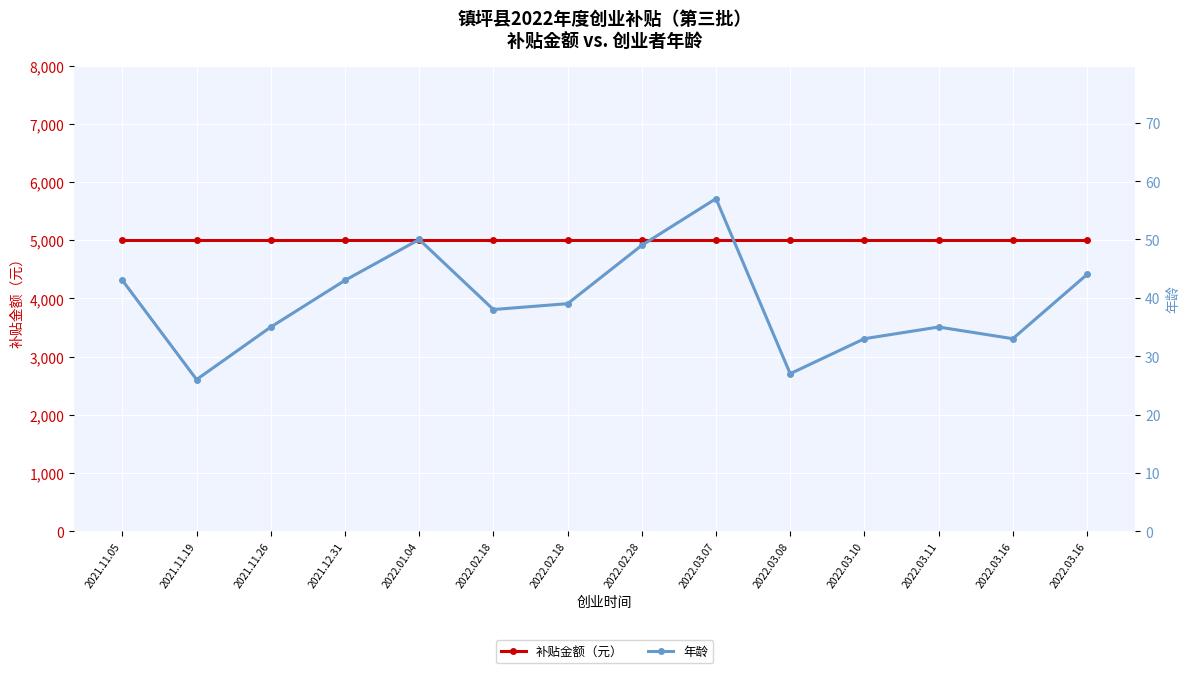

List the labels in order of 补贴金额（元） value, largest first.

2021.11.05, 2021.11.19, 2021.11.26, 2021.12.31, 2022.01.04, 2022.02.18, 2022.02.18, 2022.02.28, 2022.03.07, 2022.03.08, 2022.03.10, 2022.03.11, 2022.03.16, 2022.03.16